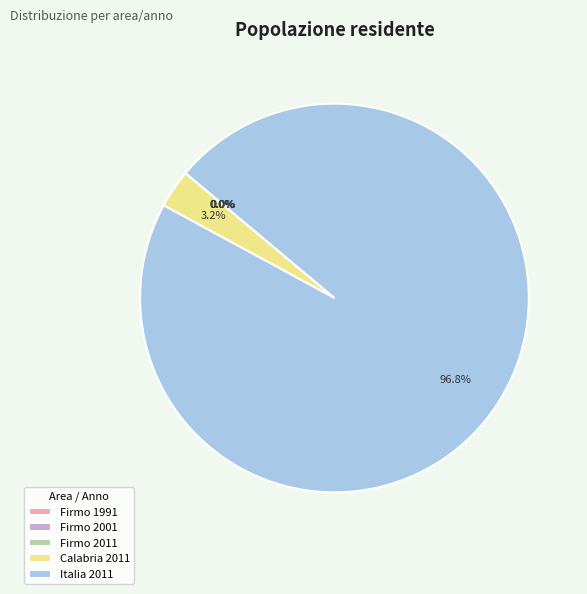

Which category accounts for the majority?

Italia 2011